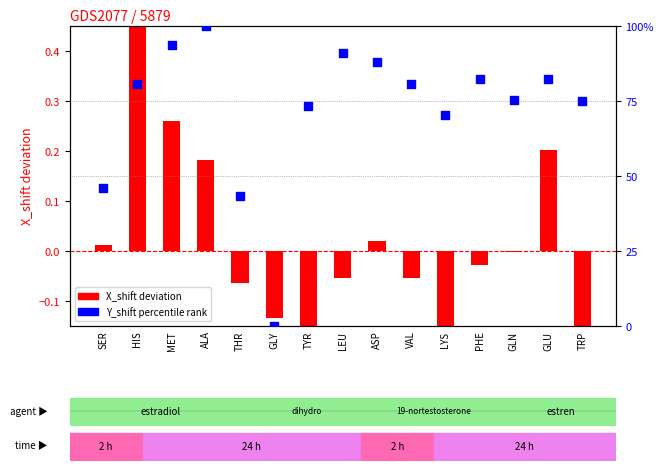

Which series reaches the maximum Y coordinate?

Y_shift percentile